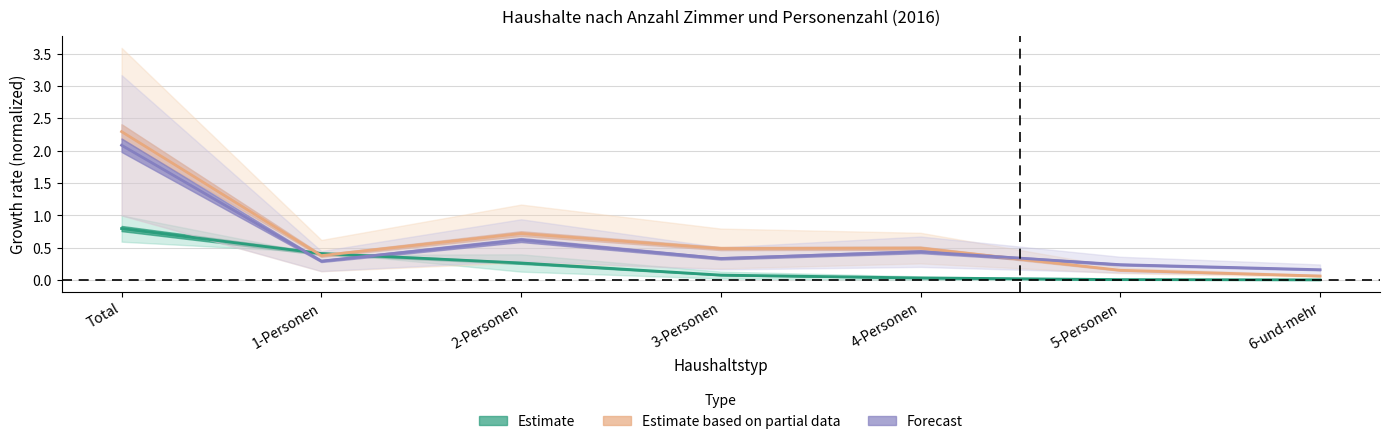

Which label corresponds to the smallest value in the chart?

6-und-mehr